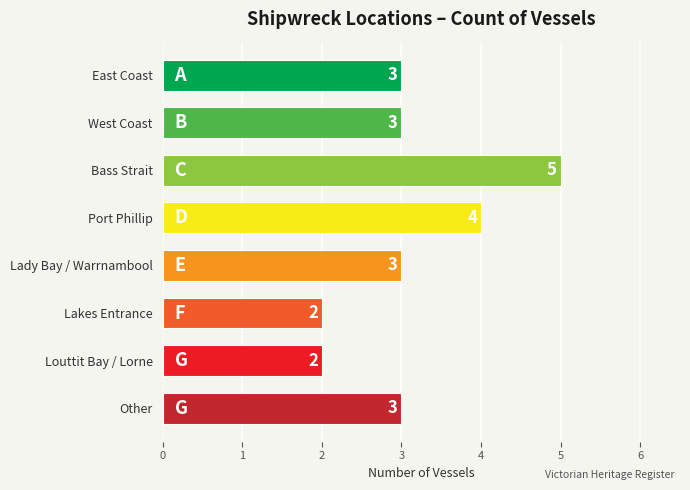

How many series are shown in this chart?

1